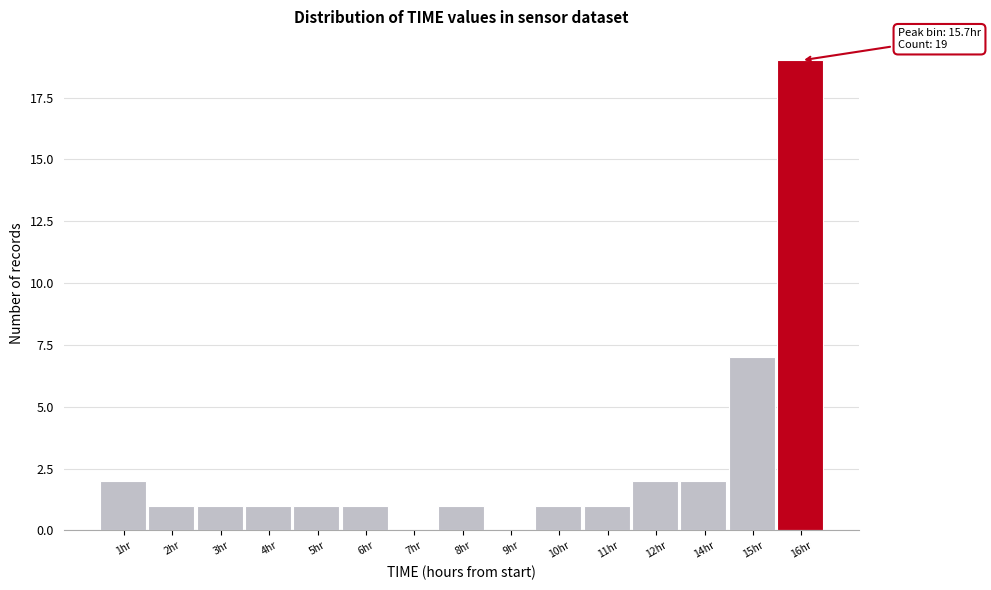

Reading left to right, transcribe all the data shown in this chart.

1hr=2	2hr=1	3hr=1	4hr=1	5hr=1	6hr=1	7hr=0	8hr=1	9hr=0	10hr=1	11hr=1	12hr=2	14hr=2	15hr=7	16hr=19